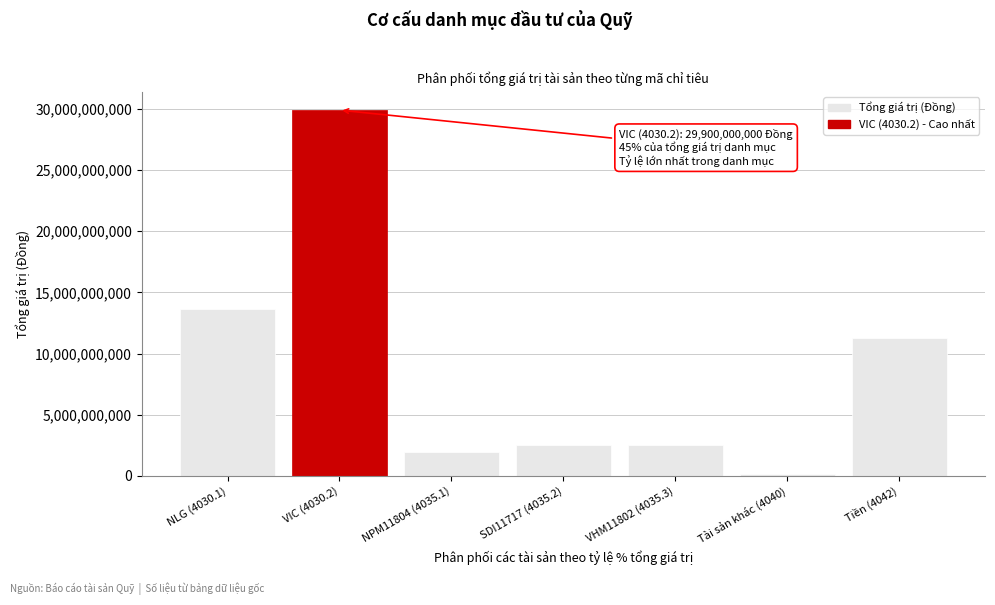

Is it true that the value at VHM11802 (4035.3) is 2525511250?

True